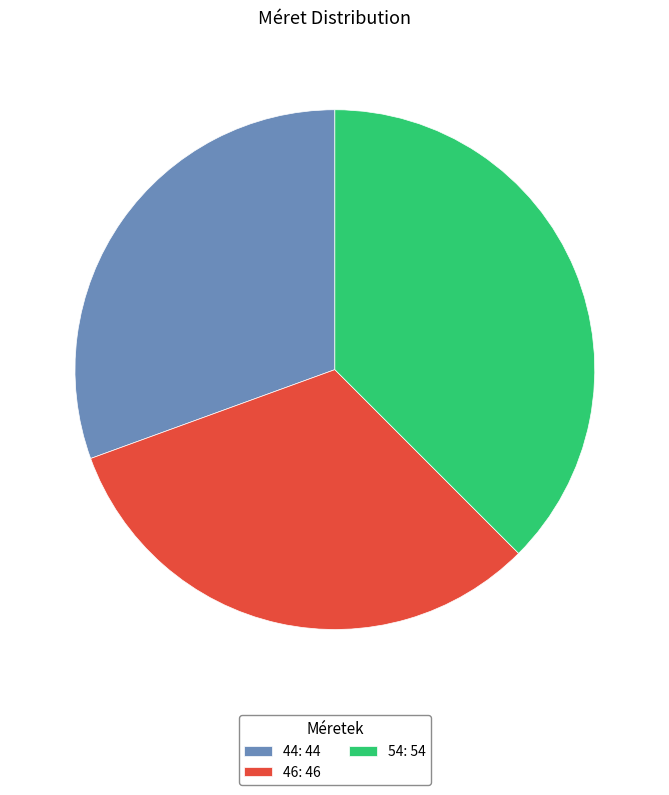

The 54 slice represents 38% of the pie. True or false?

True